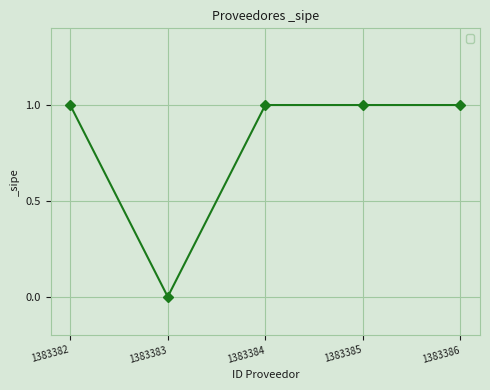

The chart shows a value of 0 at 1383384. True or false?

False